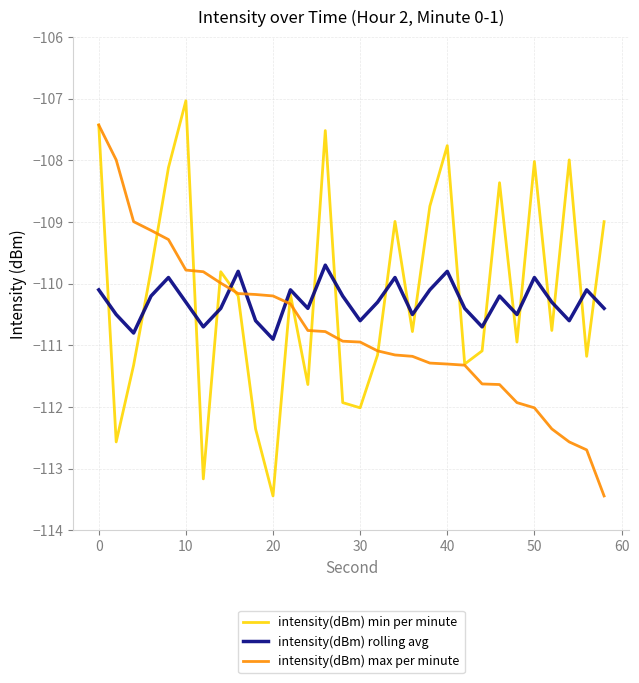

Rank the series by their maximum value, from lowest to highest.

intensity(dBm) rolling avg, intensity(dBm) max per minute, intensity(dBm) min per minute